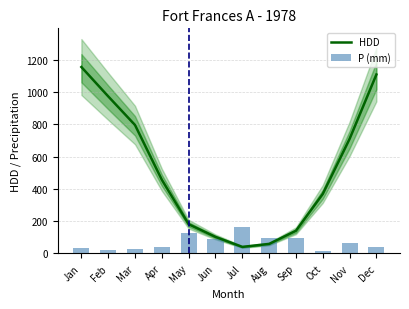

What is the value of the P (mm) bar at the 7th from the left?

164.2